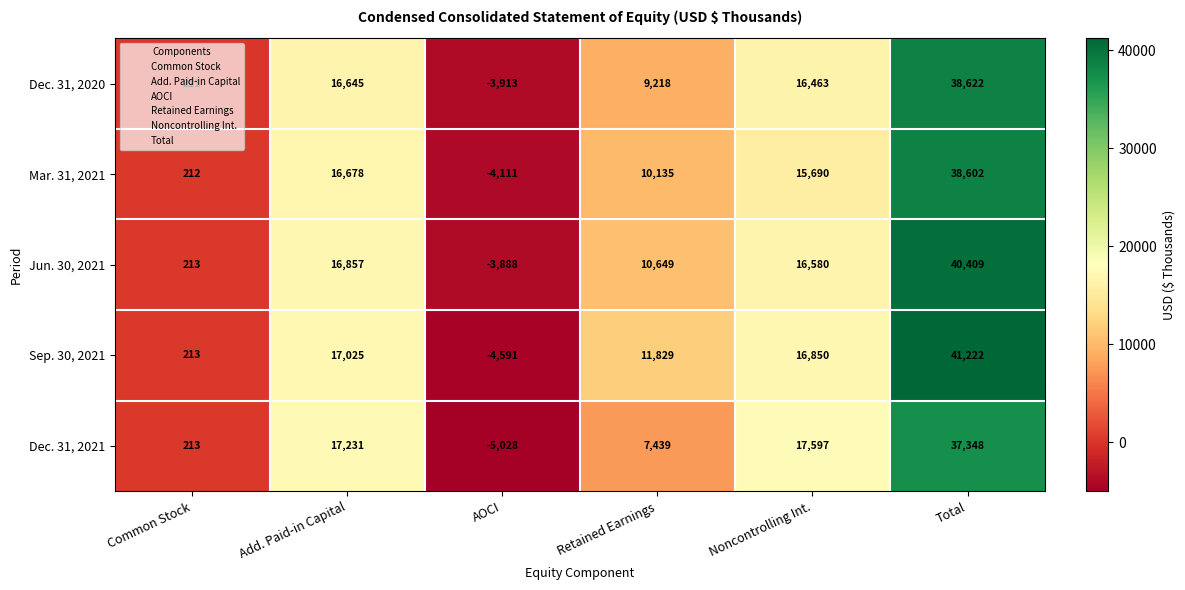

What is the spread (max minus min) of values at Noncontrolling Int.?

1907